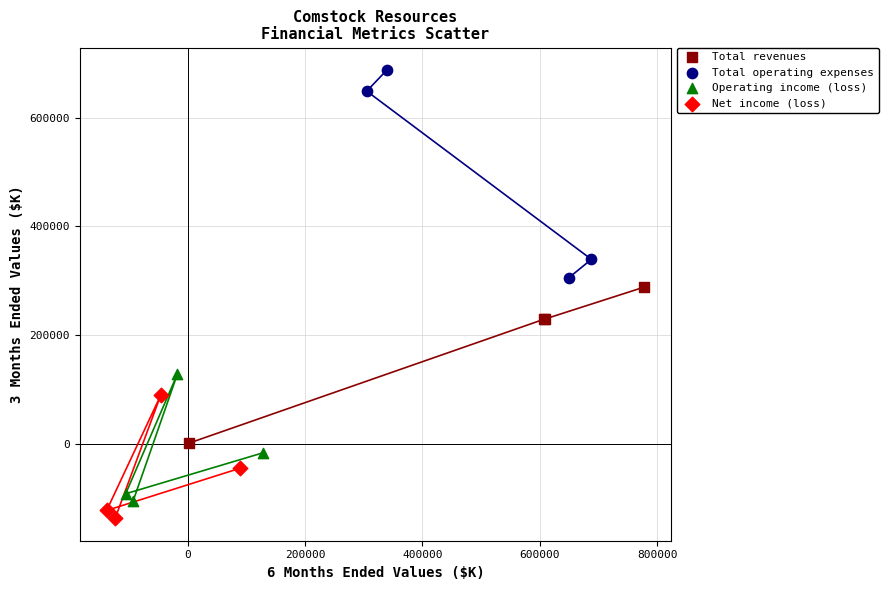

Which series has the widest spread of Y values?

Total operating expenses